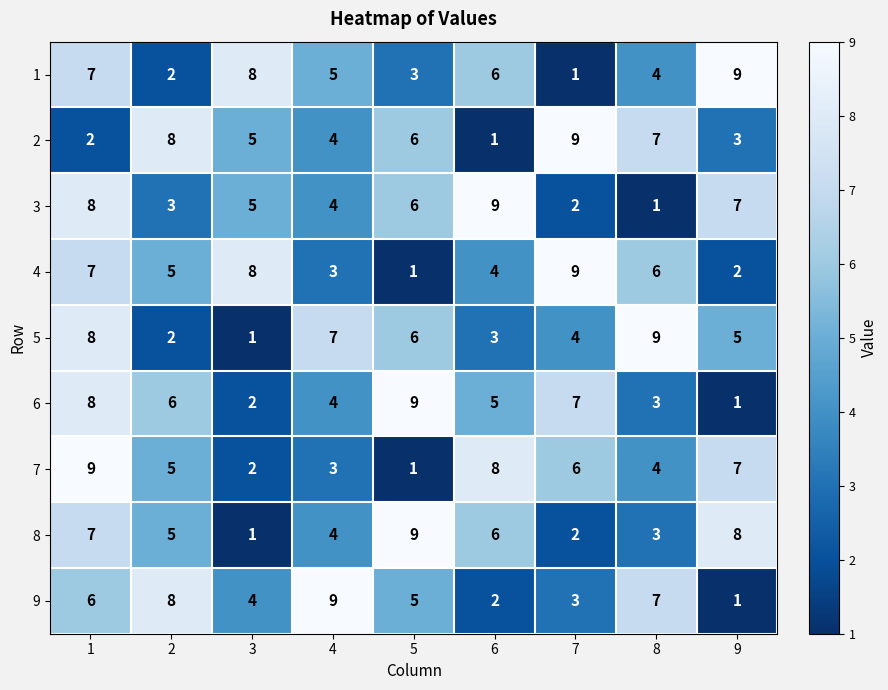

How many series are shown in this chart?

9